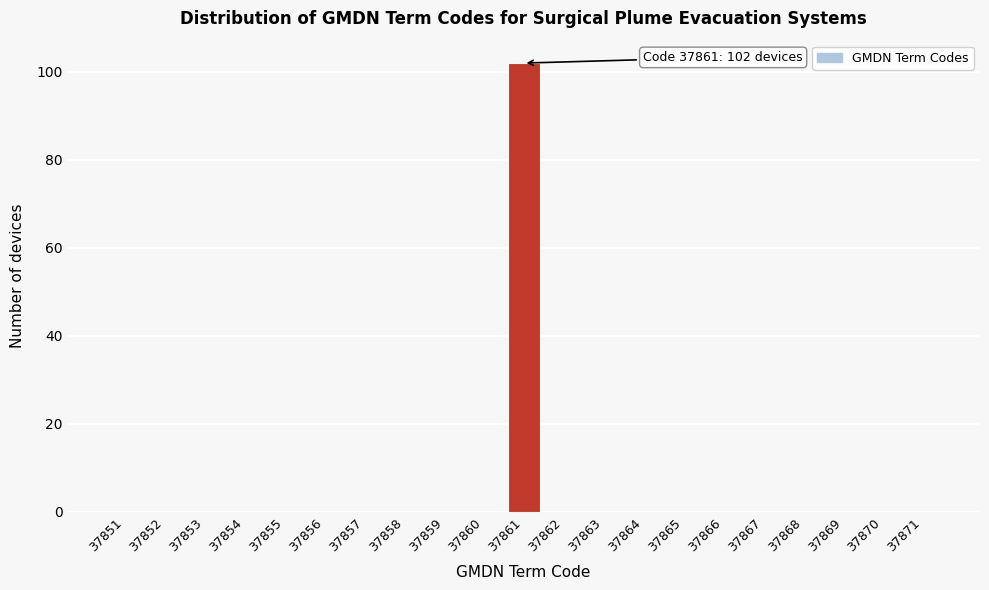

Which range on the x-axis has the tallest bar?

37860.5 to 37861.5